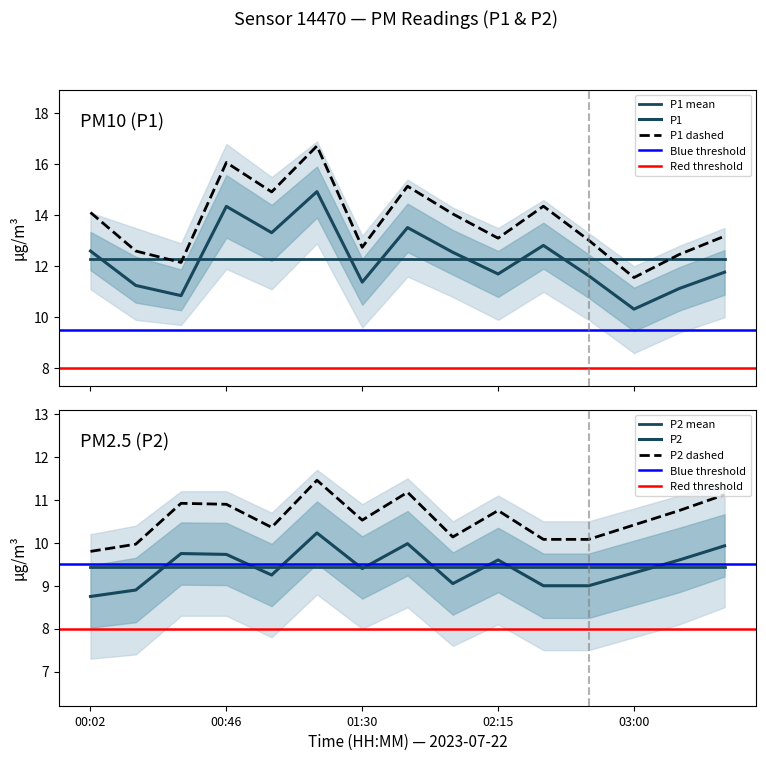

How many interior local valleys does the P1 series have?

5